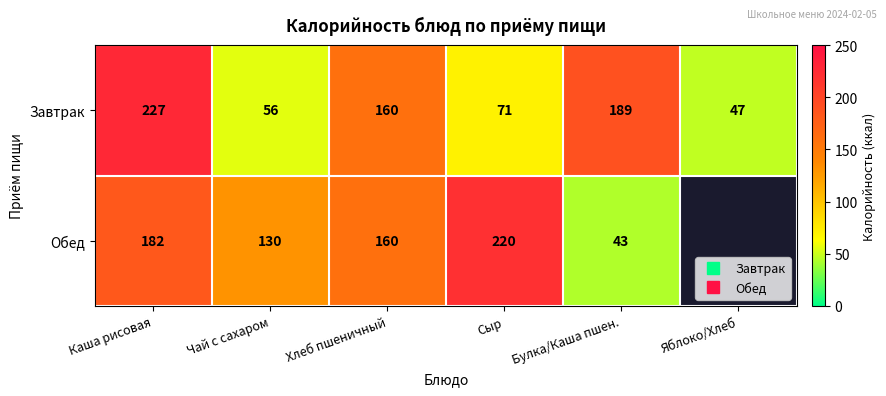

Count the number of data series in this chart.

2